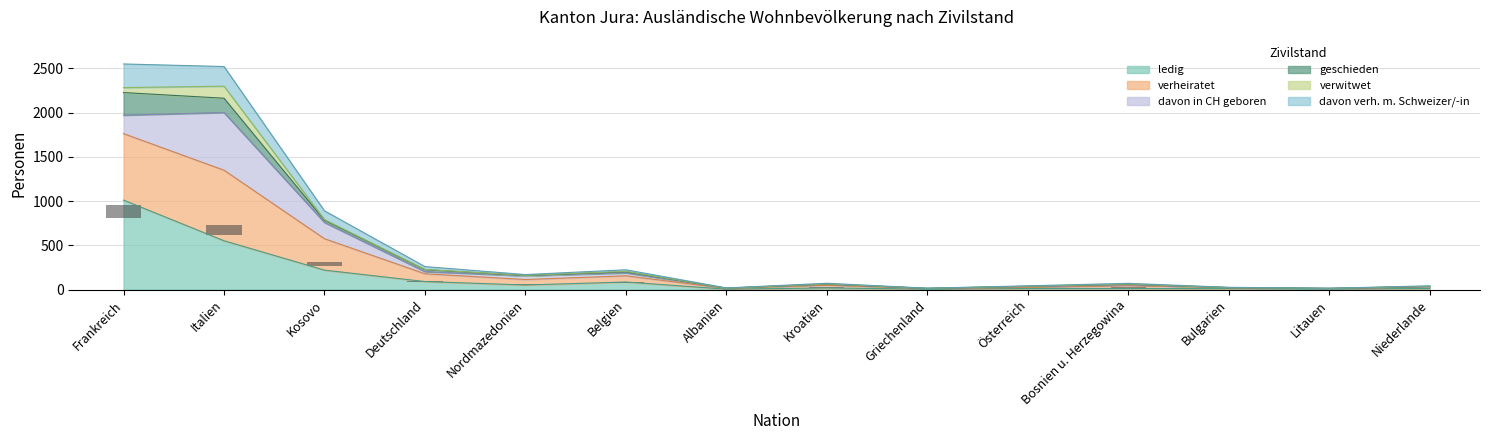

At which label does ledig reach its peak?

Frankreich